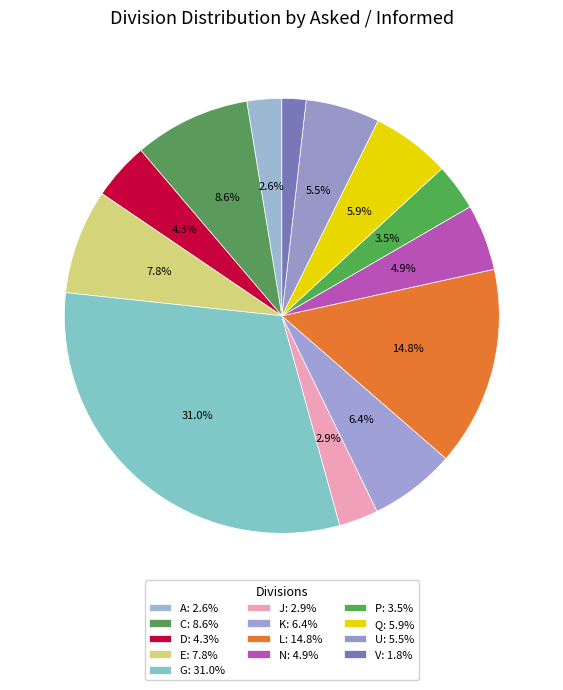

Which category has the biggest portion of the pie?

G